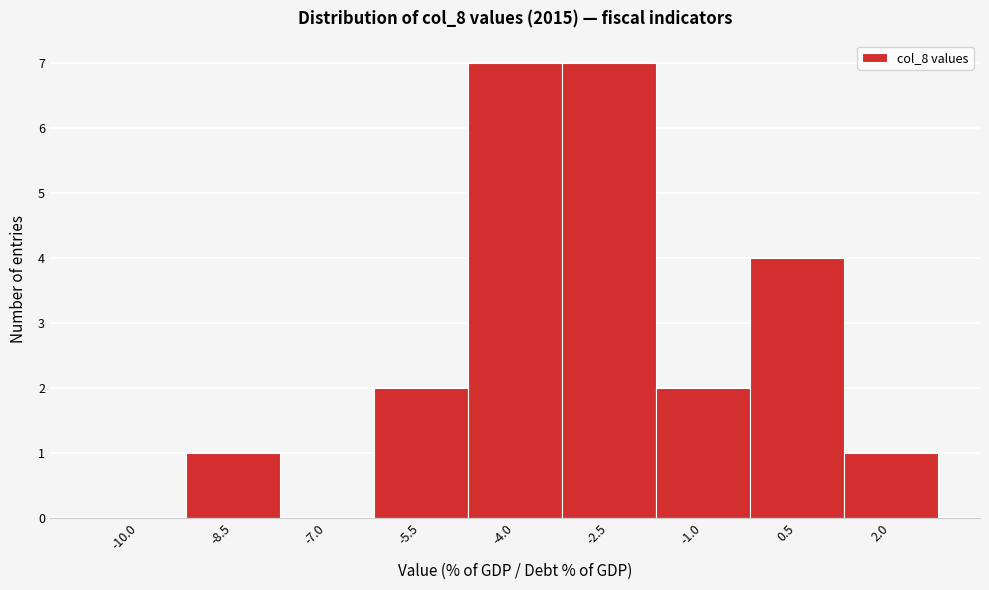

Reading left to right, what are all the values shown in this chart?

-10.0=0	-8.5=1	-7.0=0	-5.5=2	-4.0=7	-2.5=7	-1.0=2	0.5=4	2.0=1